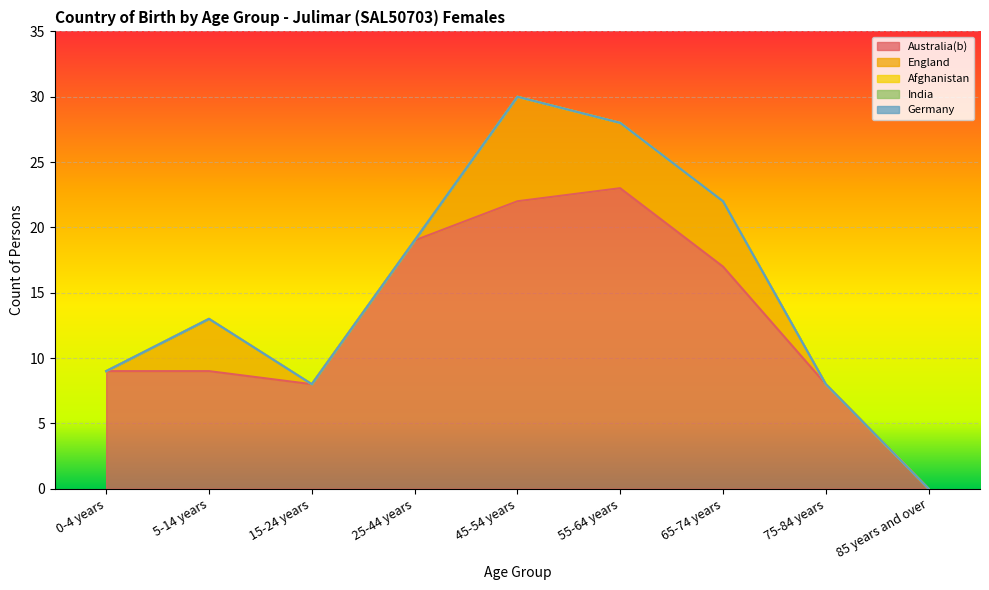

At which label does Australia(b) first exceed 9?

25-44 years